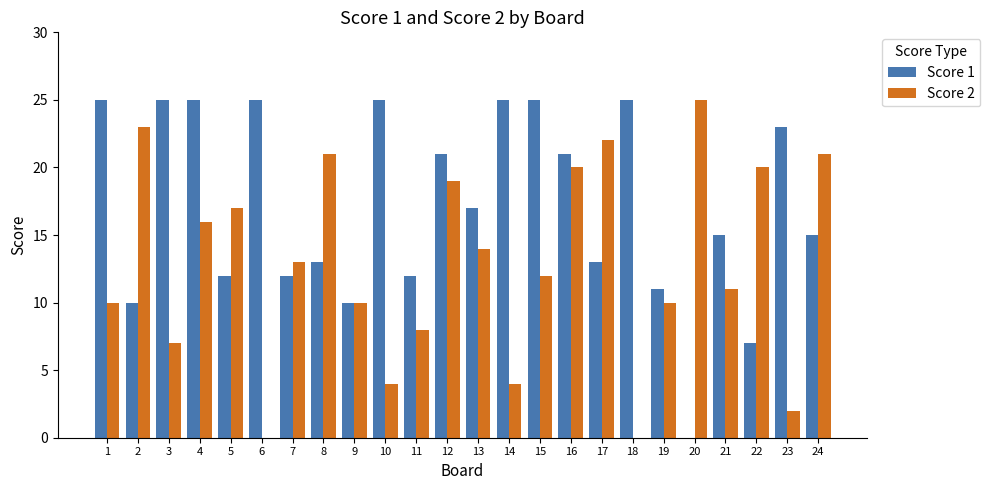

Is it true that Score 2 equals 22 at 17?

True